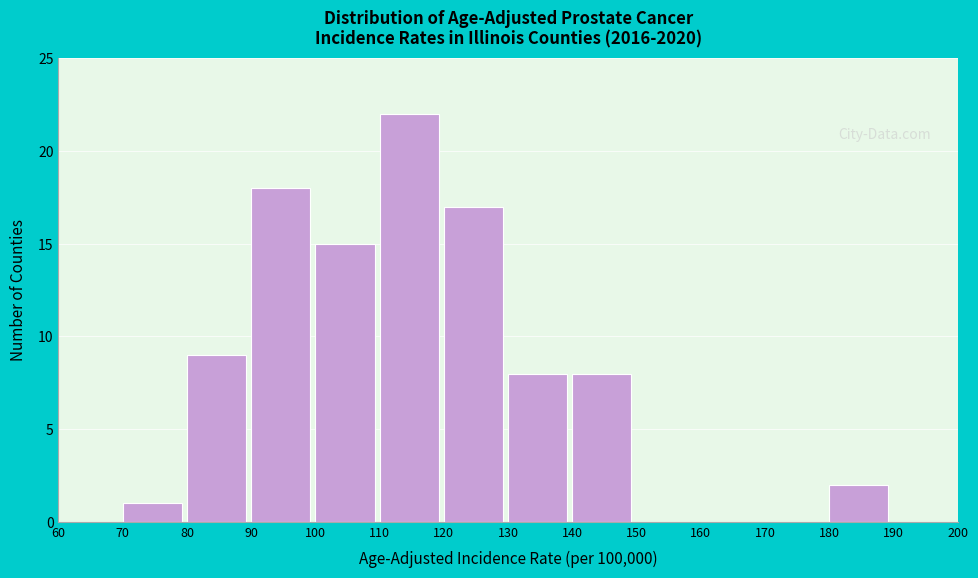

Reading left to right, list every bar in this chart as the range it spans on the x-axis followed by its height. The values are not printed on the chart, so give them approximately, as read against the axis.

60 to 70: 0
70 to 80: 1
80 to 90: 9
90 to 100: 18
100 to 110: 15
110 to 120: 22
120 to 130: 17
130 to 140: 8
140 to 150: 8
150 to 160: 0
160 to 170: 0
170 to 180: 0
180 to 190: 2
190 to 200: 0